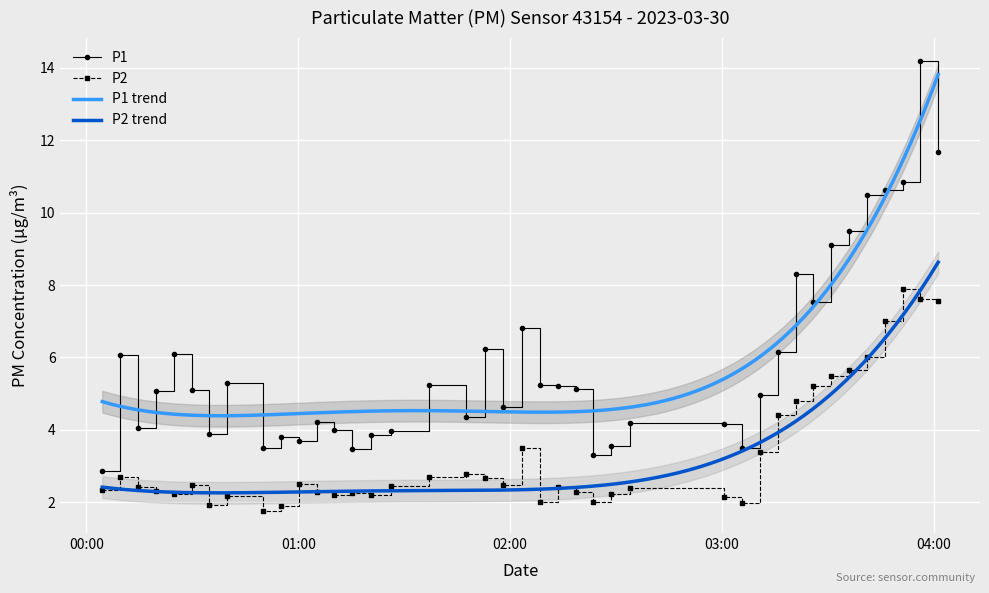

True or false: P1 and P2 intersect in this chart.

False